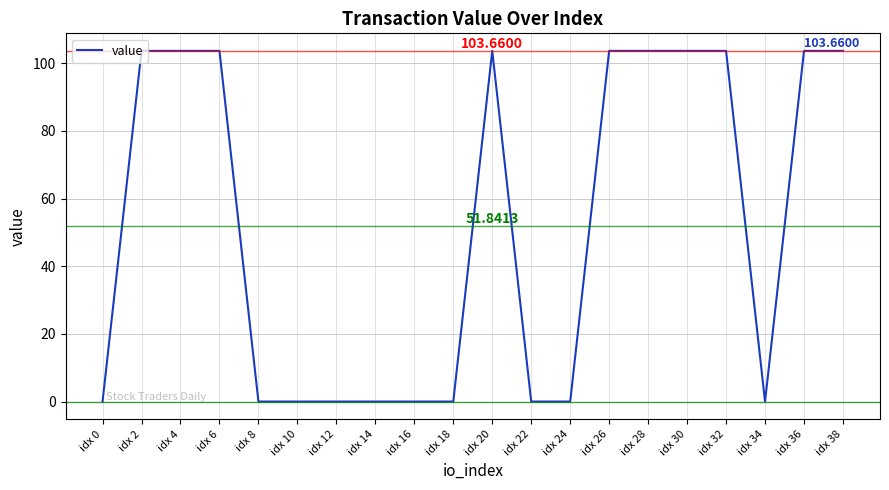

What is the change in value from idx 4 to idx 8?

-103.6